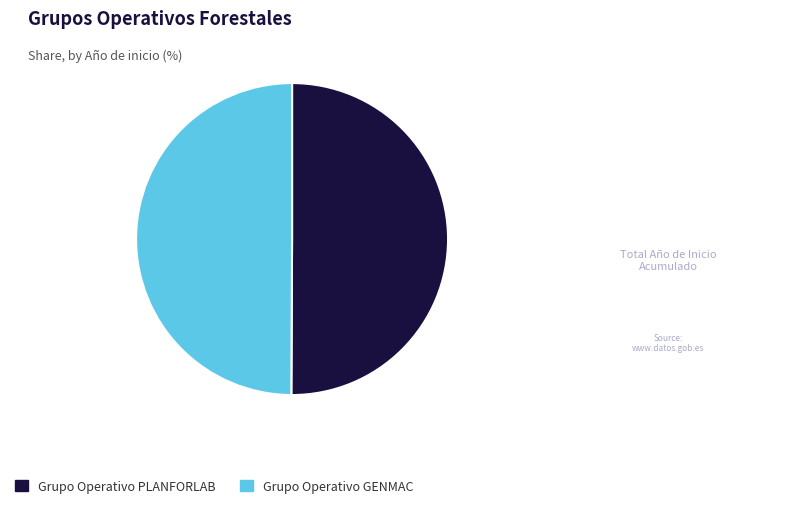

Count the number of slices in the pie.

2